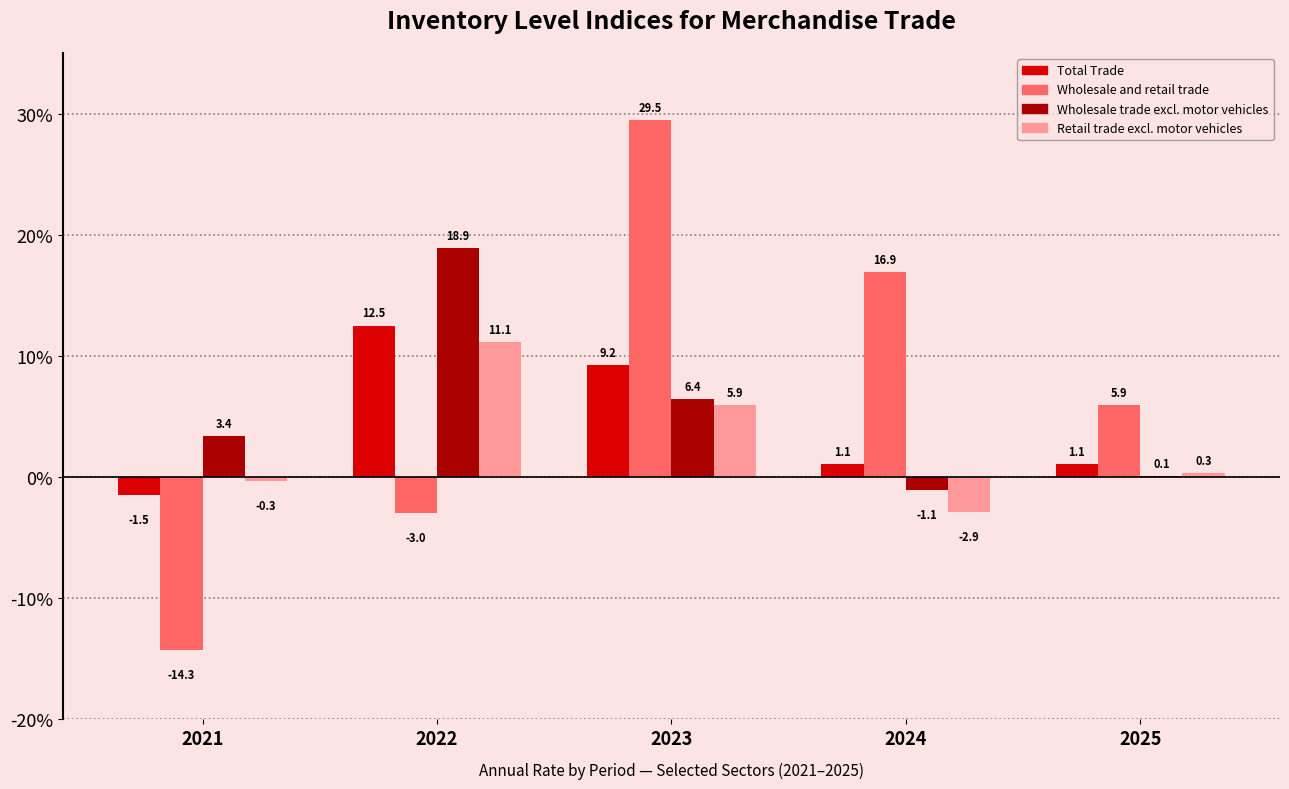

Between 2022 and 2025, which series saw the biggest shift?

Wholesale trade excl. motor vehicles